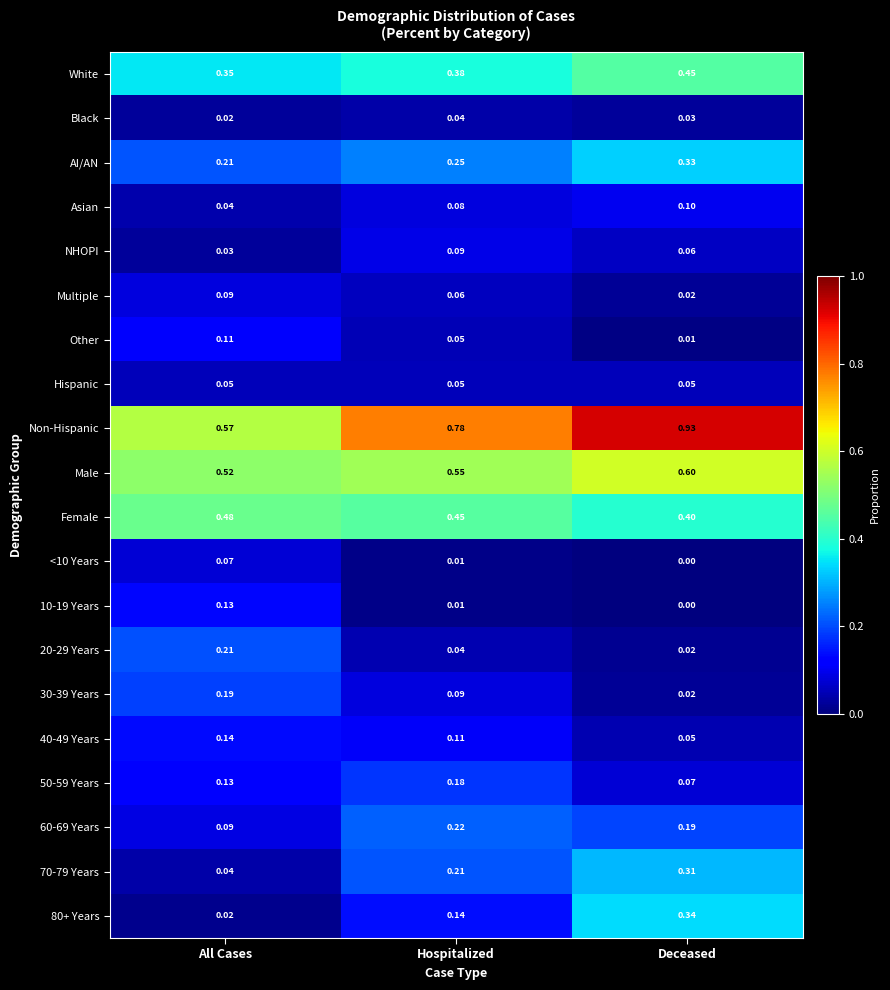

Which series has the largest total across all categories?

Non-Hispanic